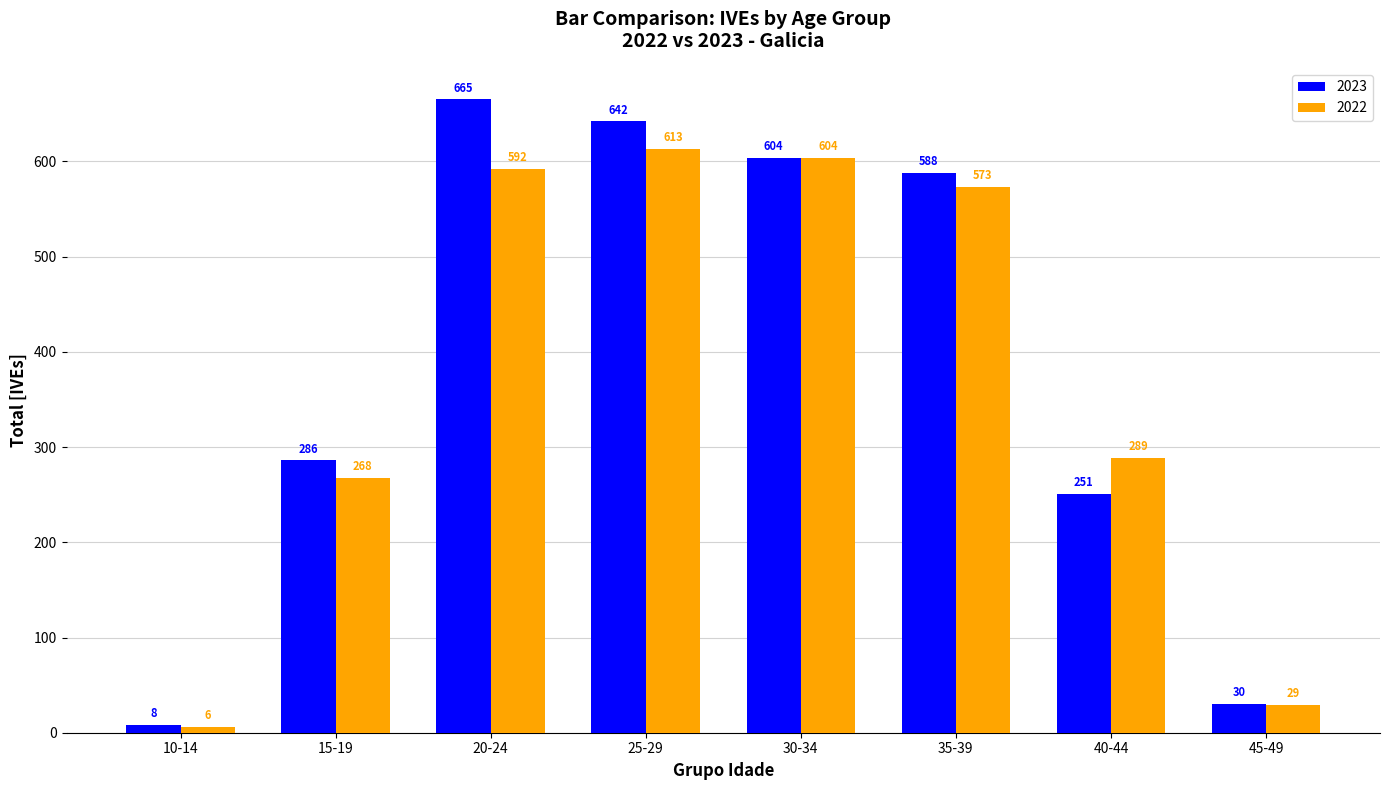

What is the total value across all series at 30-34?

1208